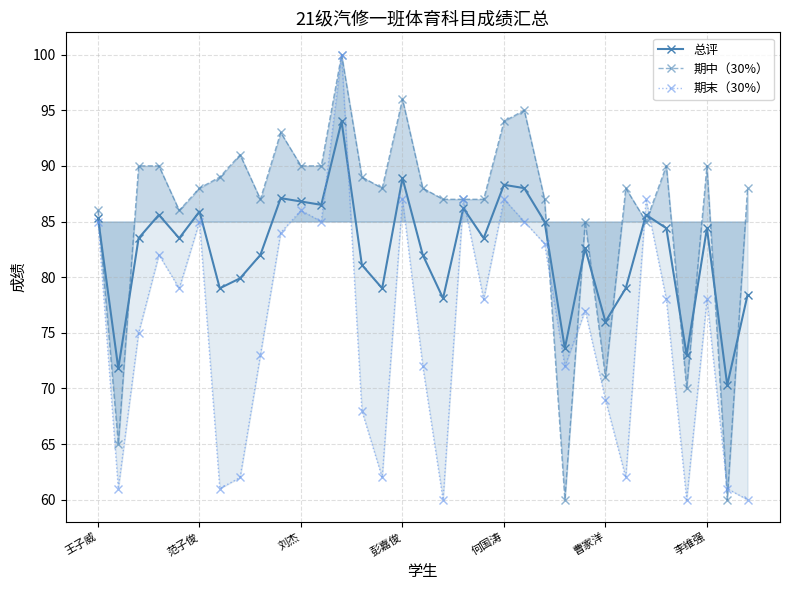

What is the sum of all 总评 values?

2718.3